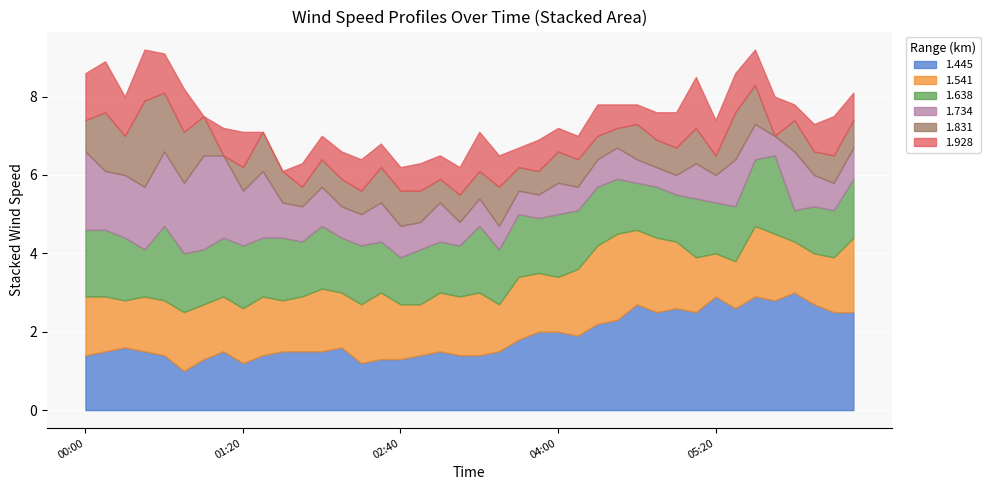

Is it true that 1.831 equals 1.0 at 2000/06/11 00:20?

True